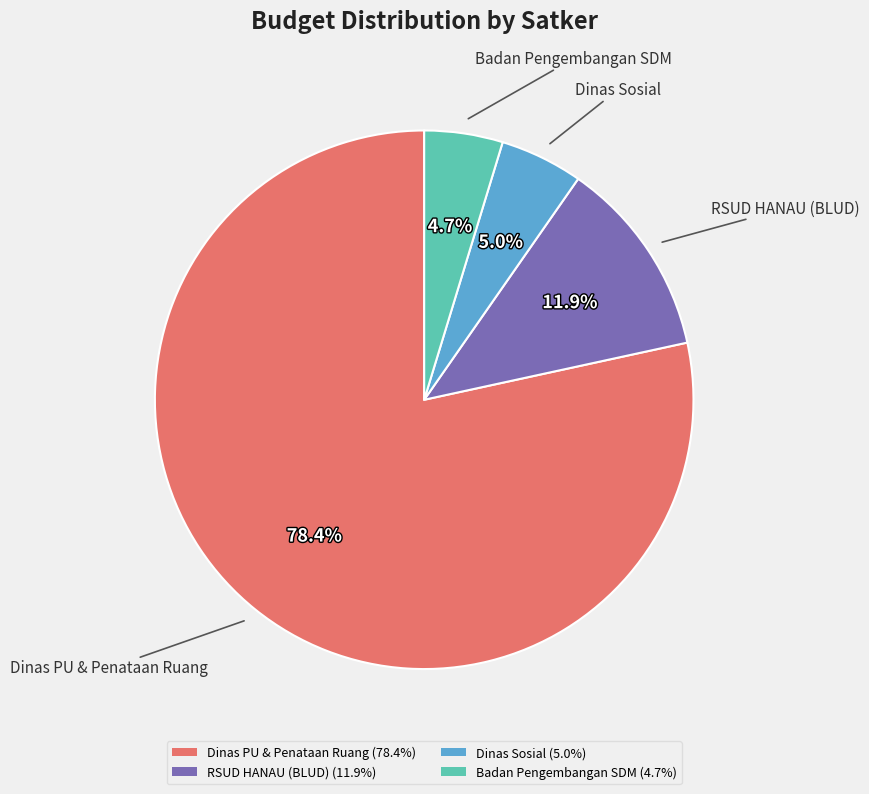

Does Badan Pengembangan SDM represent more than half of the total?

No